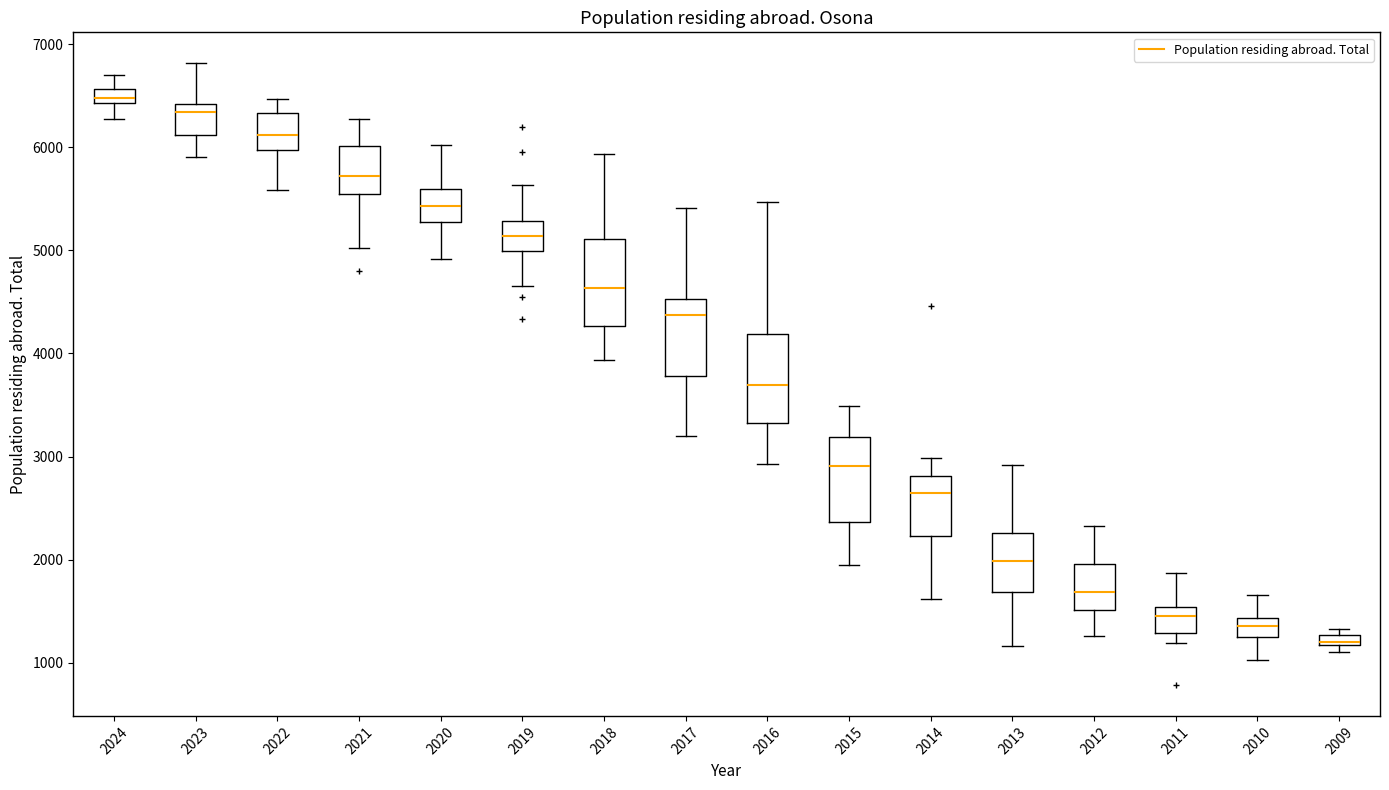

Where is the lower edge of the box at x = 2009 on the y-axis? The values are not printed on the chart, so give them approximately, as read against the axis.

1200